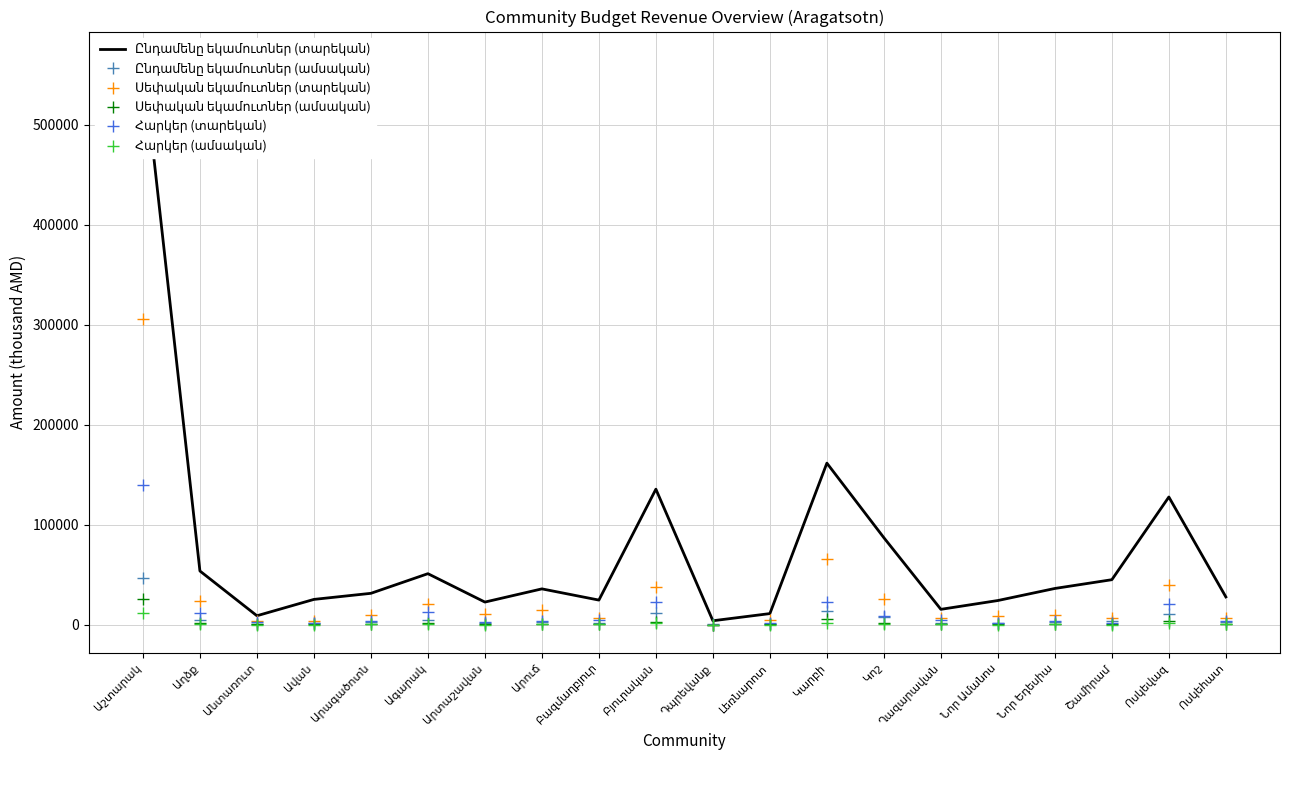

Does the chart have visible grid lines?

Yes